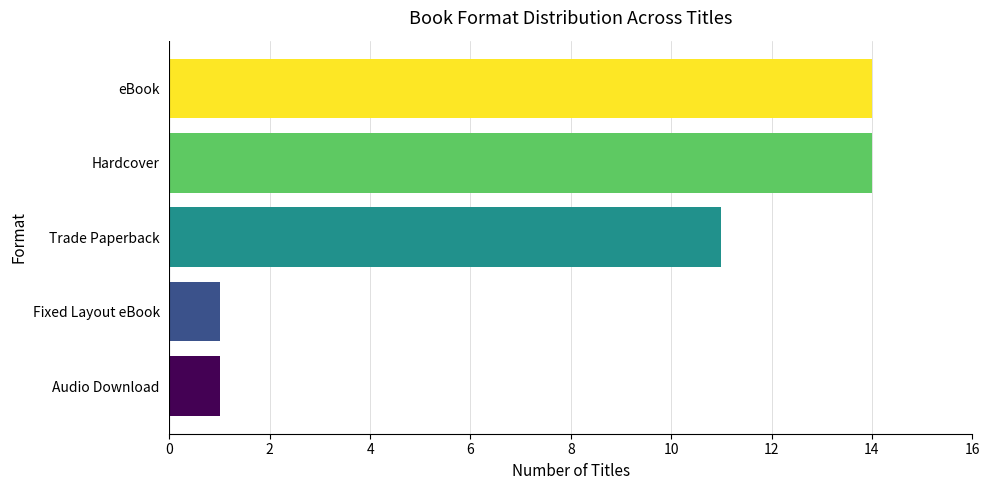

How many bars are there in total?

5